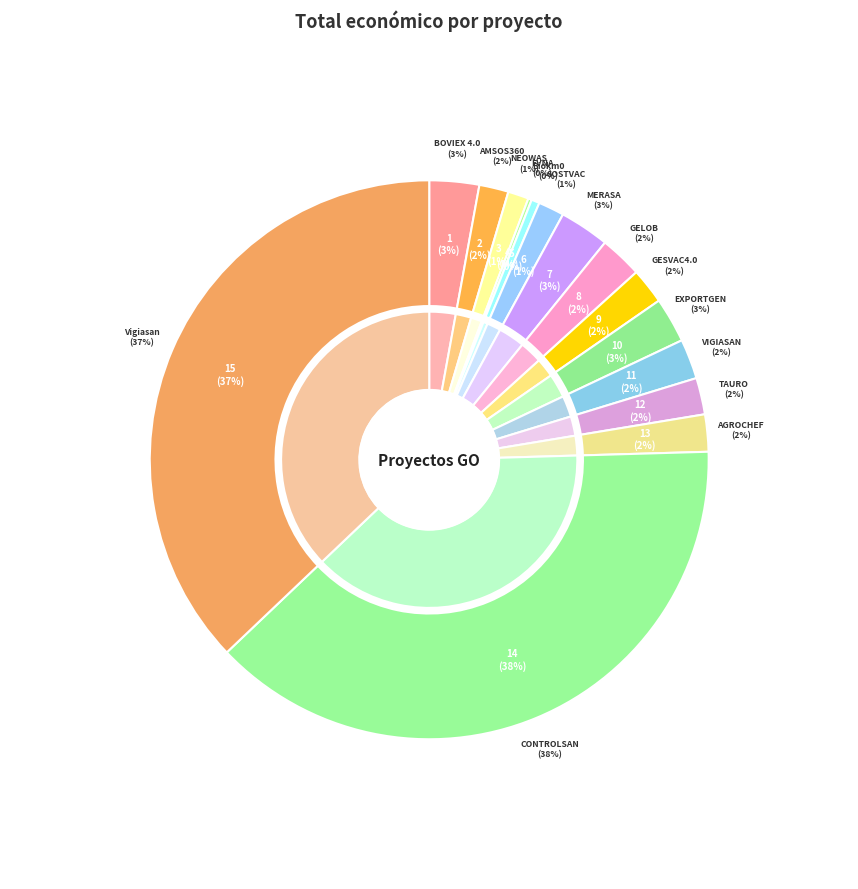

The AMSOS360 slice represents 2% of the pie. True or false?

True